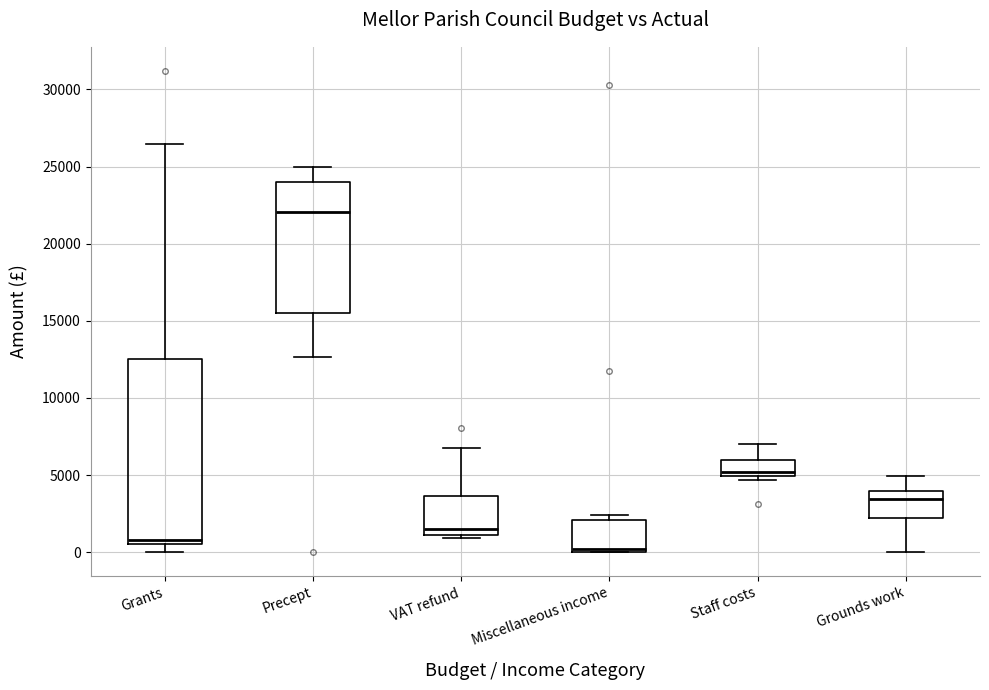

Reading left to right, transcribe this box plot: for each box, give where its median line is, the range the box spans, and where its two whiskers end, as read against the y-axis. The values are not printed on the chart, so give them approximately, as read against the axis.

Grants: median 1000, box 500 to 12500, whiskers 0 to 26500
Precept: median 22000, box 15500 to 24000, whiskers 12500 to 25000
VAT refund: median 1500, box 1000 to 3500, whiskers 1000 (just below the box's lower edge) to 7000
Miscellaneous income: median 0 (just above the box's lower edge), box 0 to 2000, whiskers 0 to 2500
Staff costs: median 5000 (just above the box's lower edge), box 5000 to 6000, whiskers 4500 to 7000
Grounds work: median 3500, box 2000 to 4000, whiskers 0 to 5000